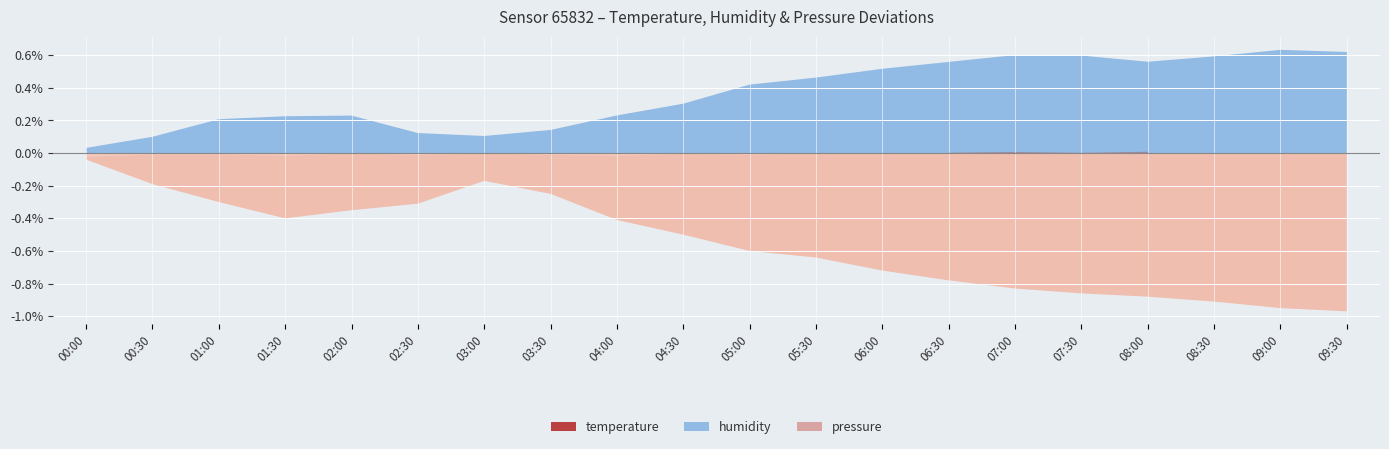

Is it true that temperature equals 4.5 at 02:30?

False